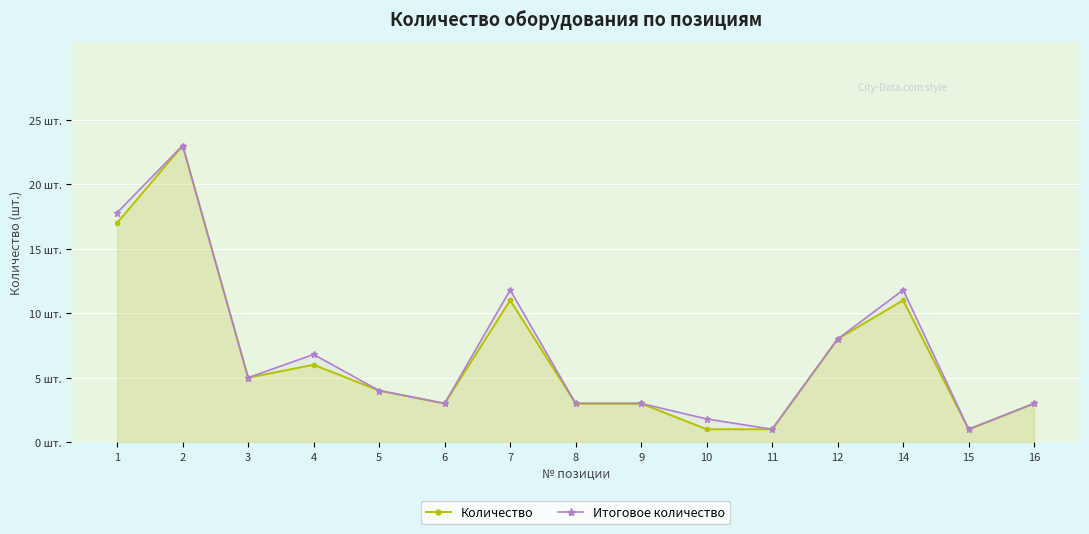

At which category does Итоговое количество reach its first local valley?

3